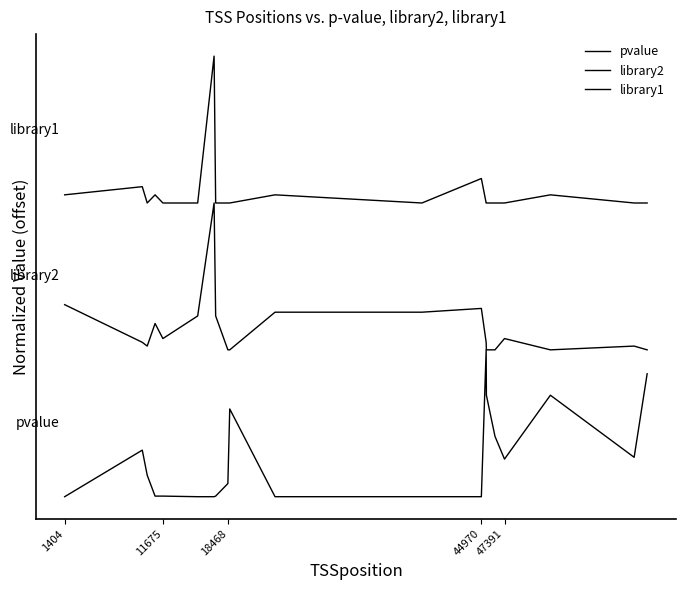

True or false: library2 and library1 intersect in this chart.

False